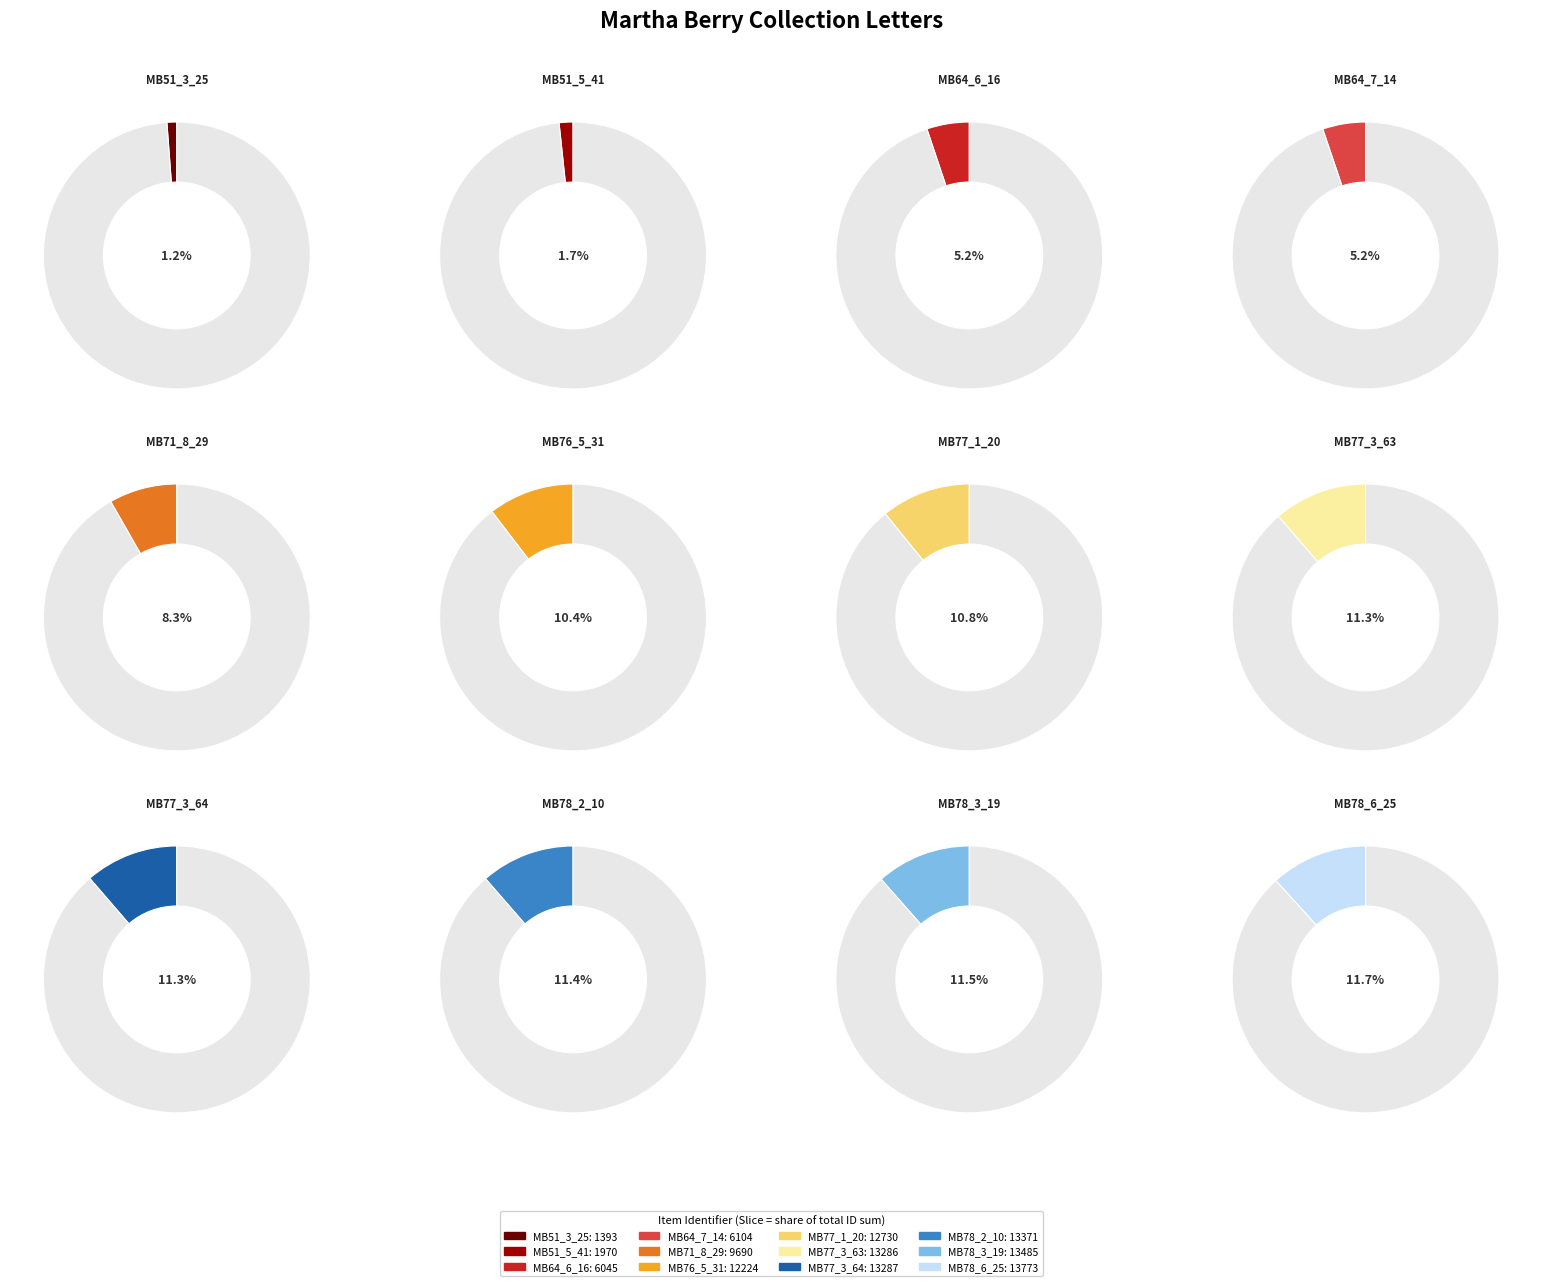

Count the number of slices in the pie.

12